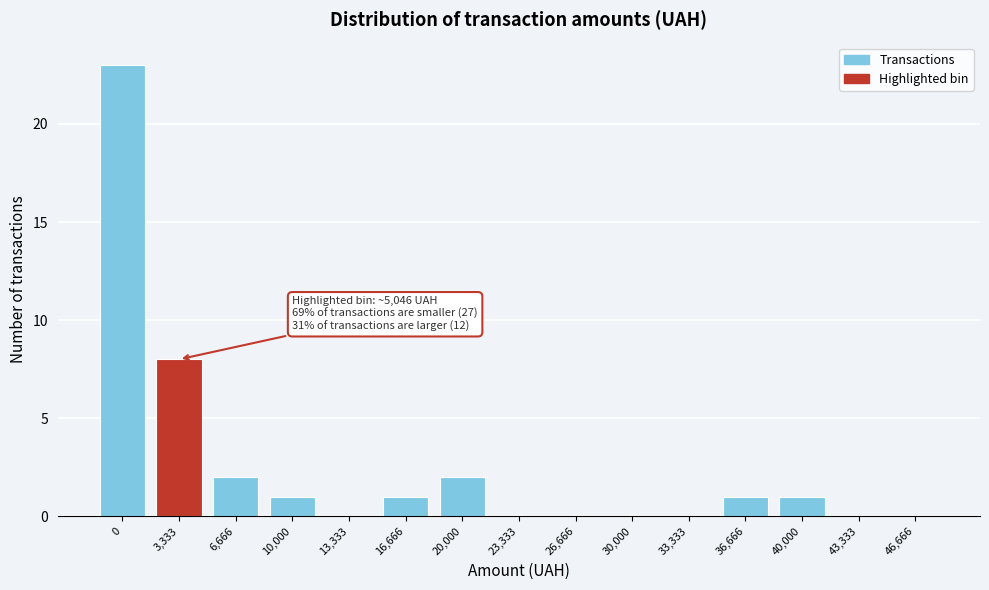

Reading left to right, extract all data points from this chart.

0=23	3,333=8	6,666=2	10,000=1	13,333=0	16,666=1	20,000=2	23,333=0	26,666=0	30,000=0	33,333=0	36,666=1	40,000=1	43,333=0	46,666=0